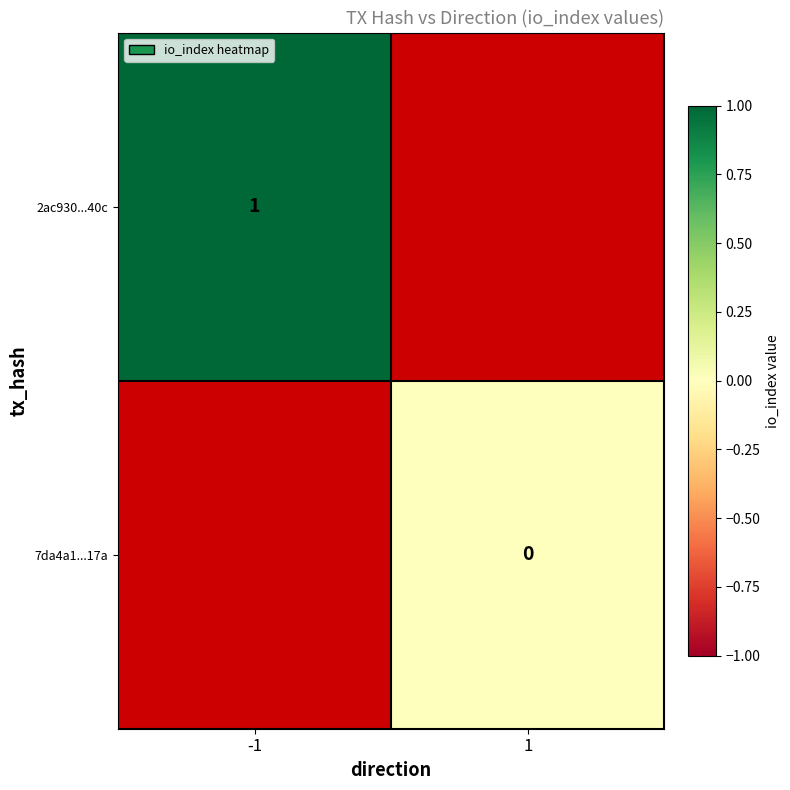

What is the maximum value shown in the chart?

1.0